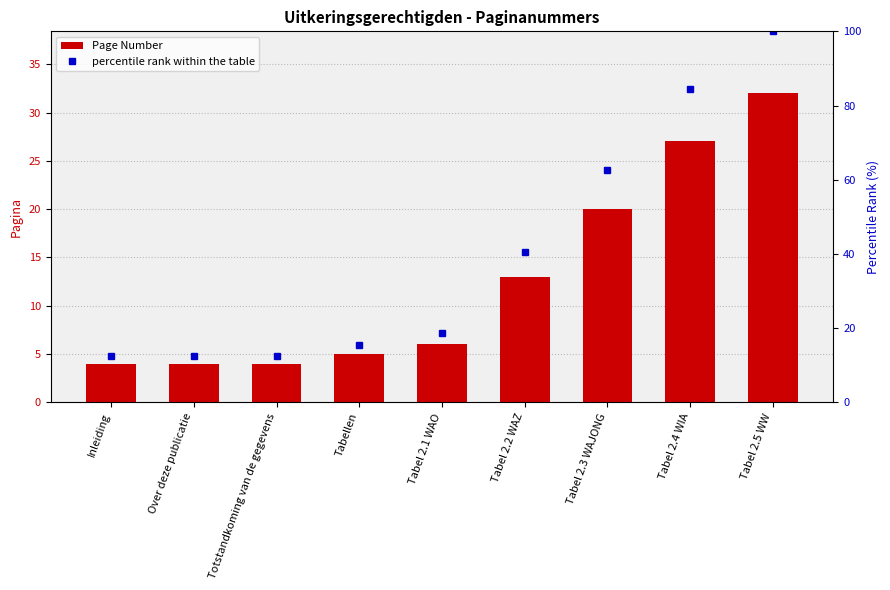

How many data points in Page Number are above 6?

4